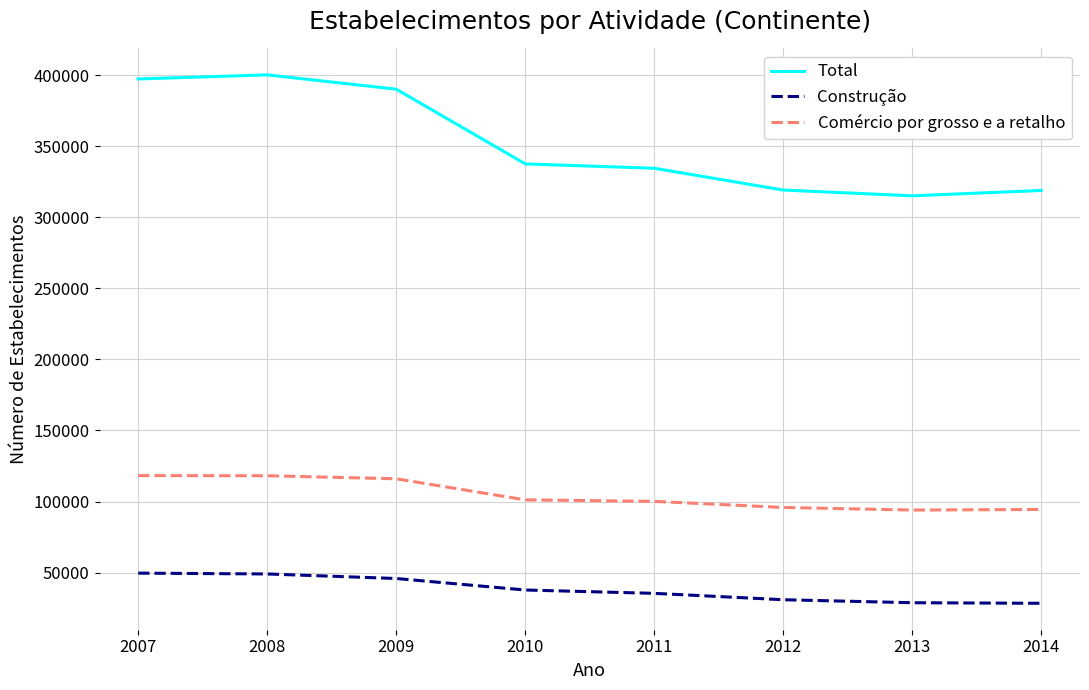

How many series are shown in this chart?

3